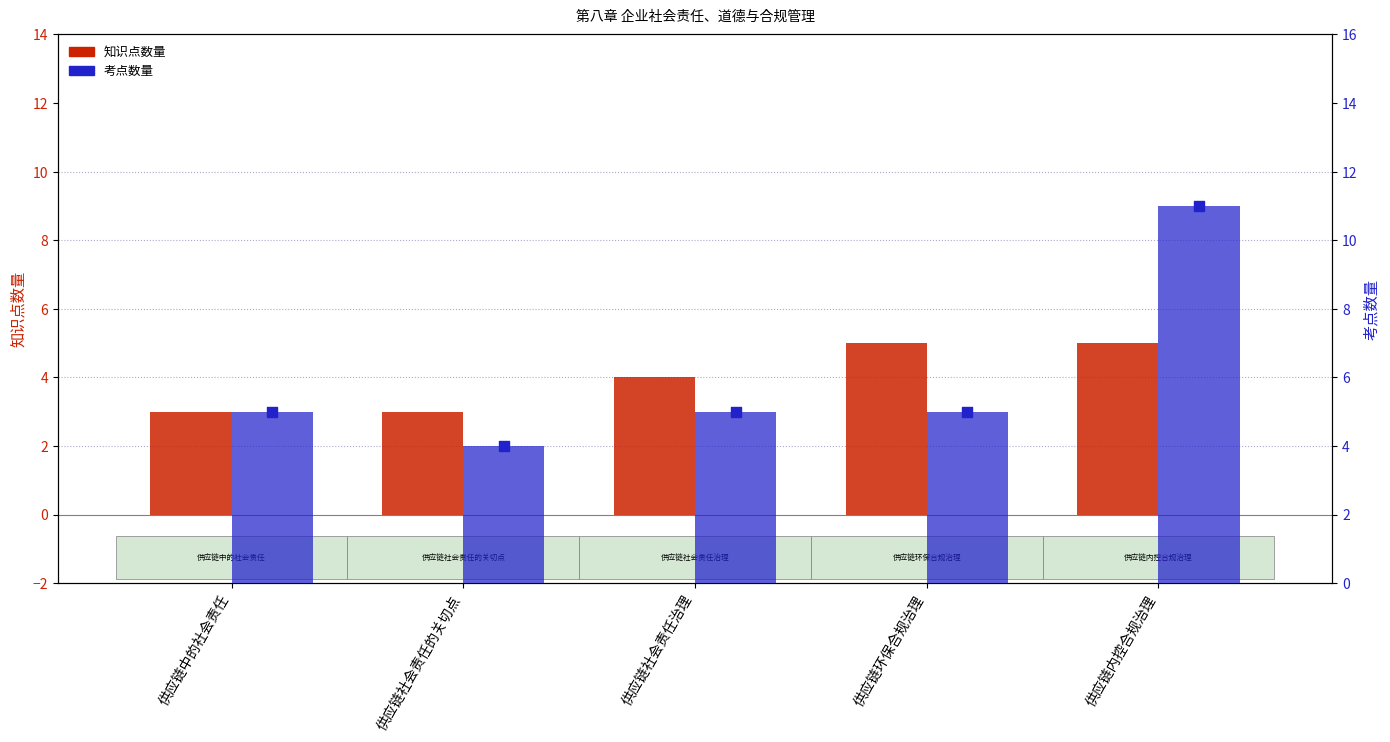

At how many categories does at least one series exceed 4?

4